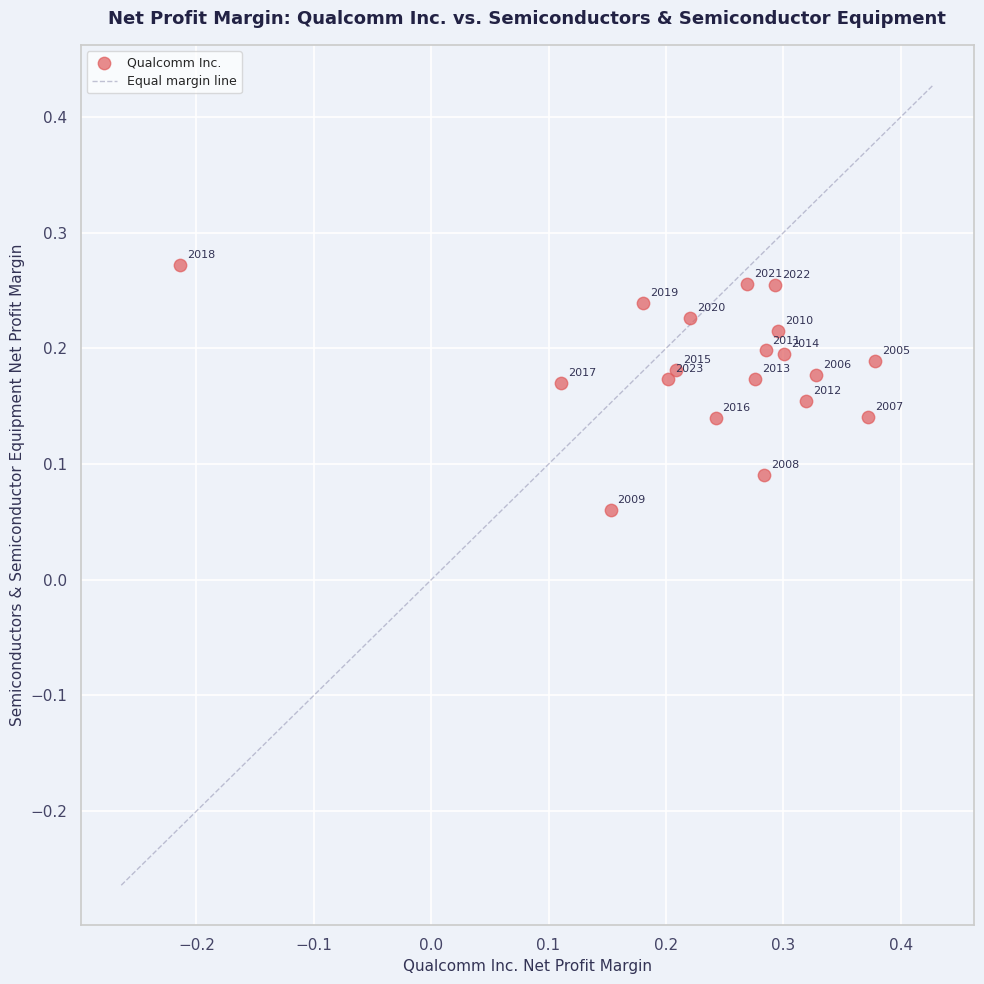

What is the range of X values (max minus min)?

0.6